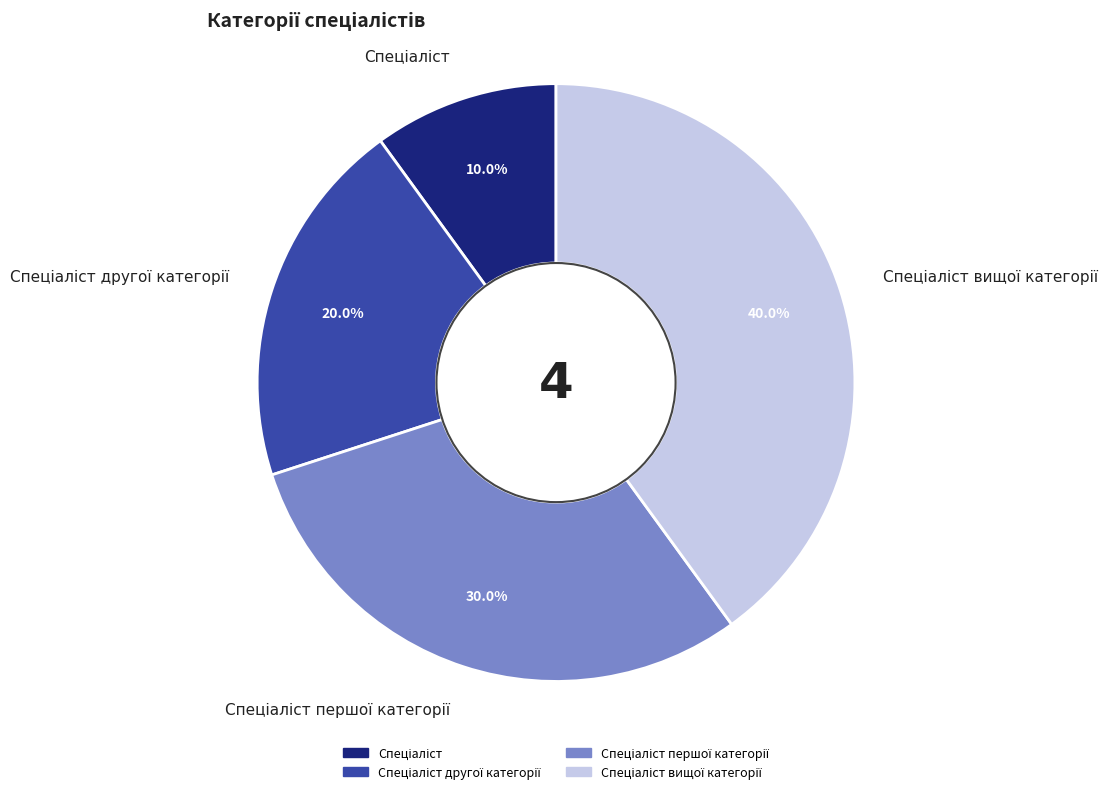

Is there any slice that represents more than half of the pie?

No